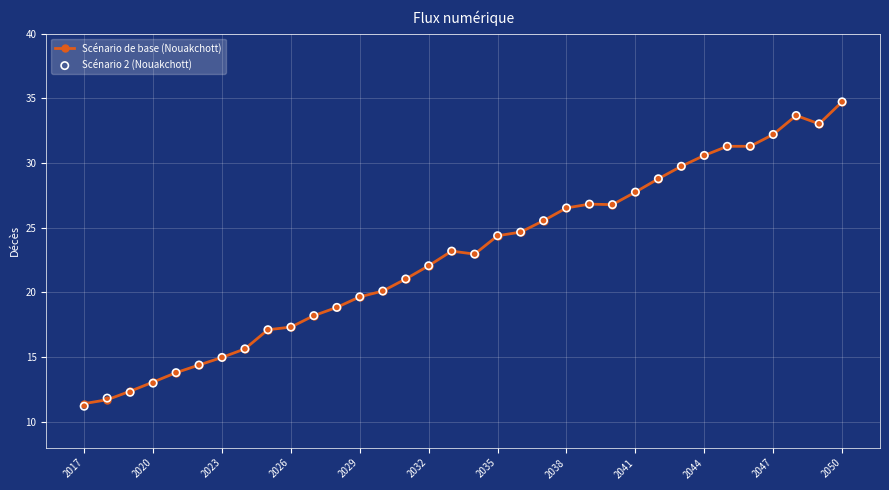

True or false: Scénario de base (Nouakchott) has more than 0 points higher than both neighbors.

True